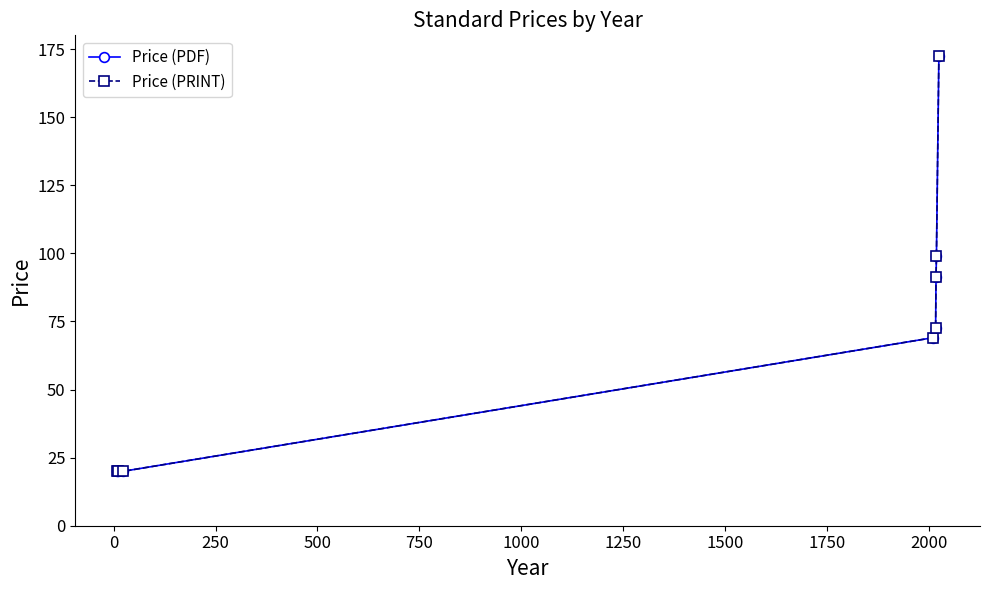

Does the chart have visible grid lines?

No